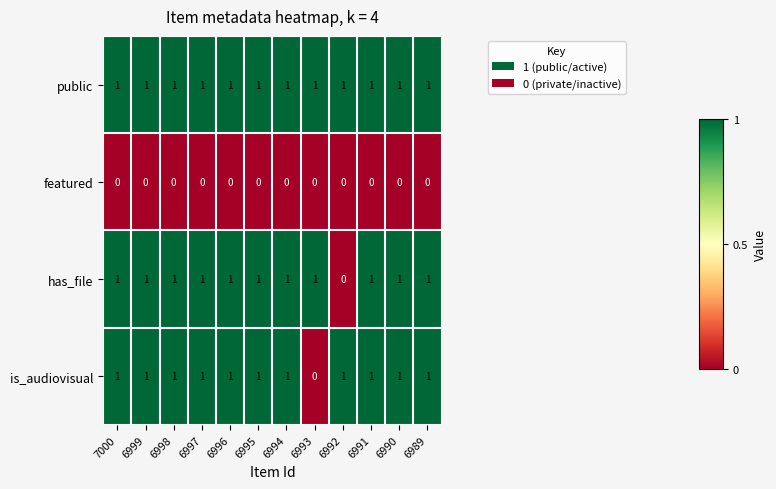

Which series has the largest total across all categories?

public